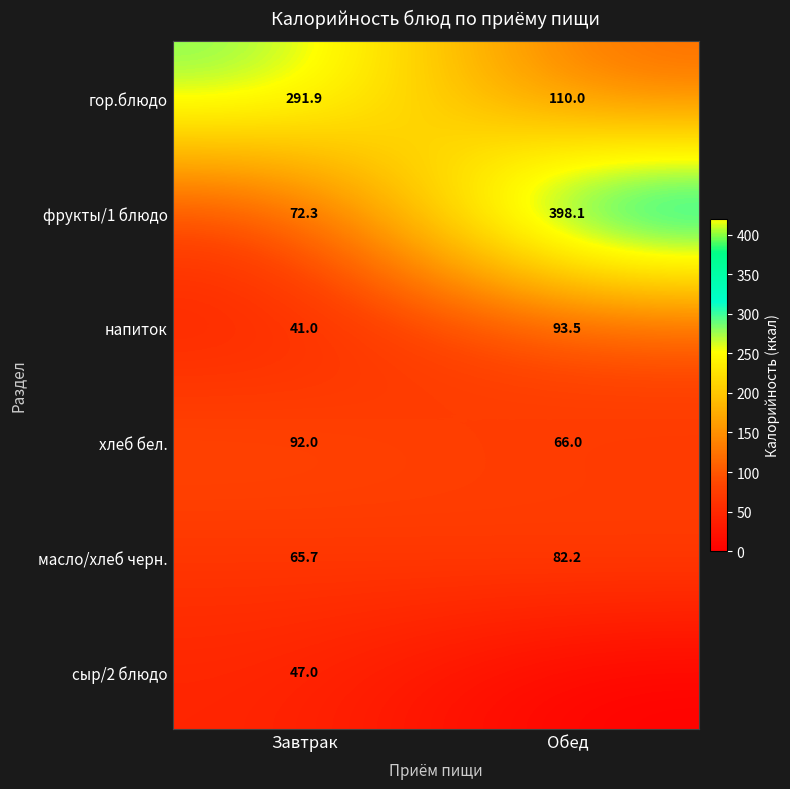

What is the difference between the maximum and minimum values in the сыр/2 блюдо series?

47.0